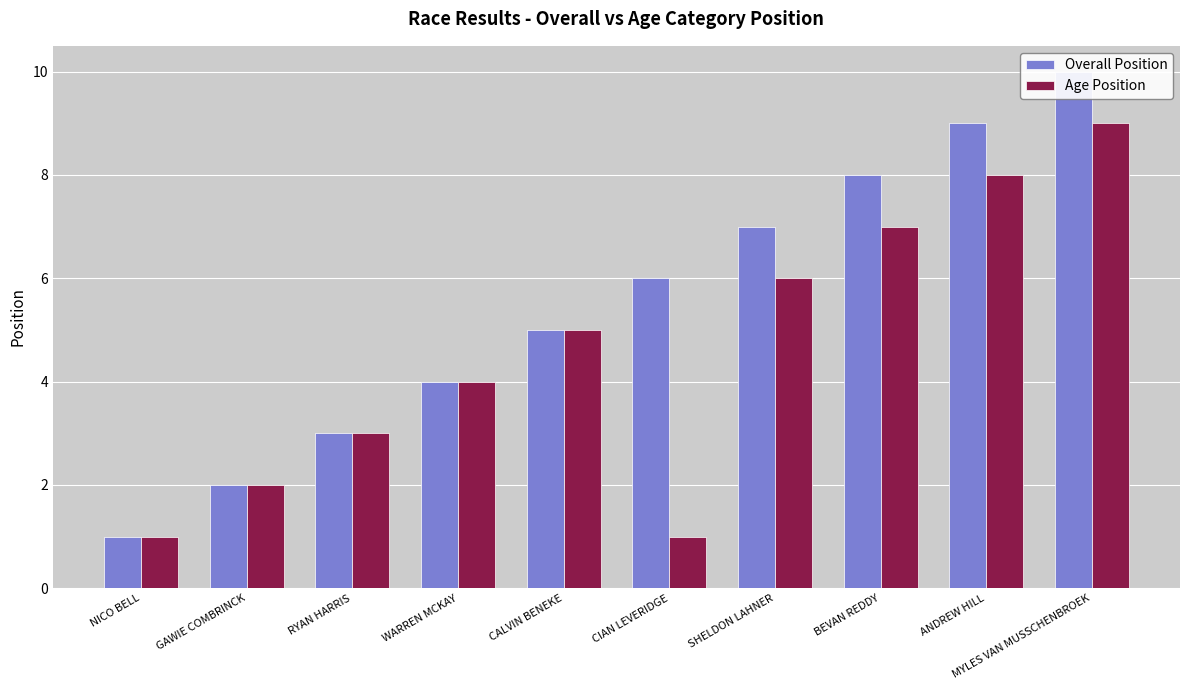

Rank the series at BEVAN REDDY from lowest to highest value.

Age Position, Overall Position